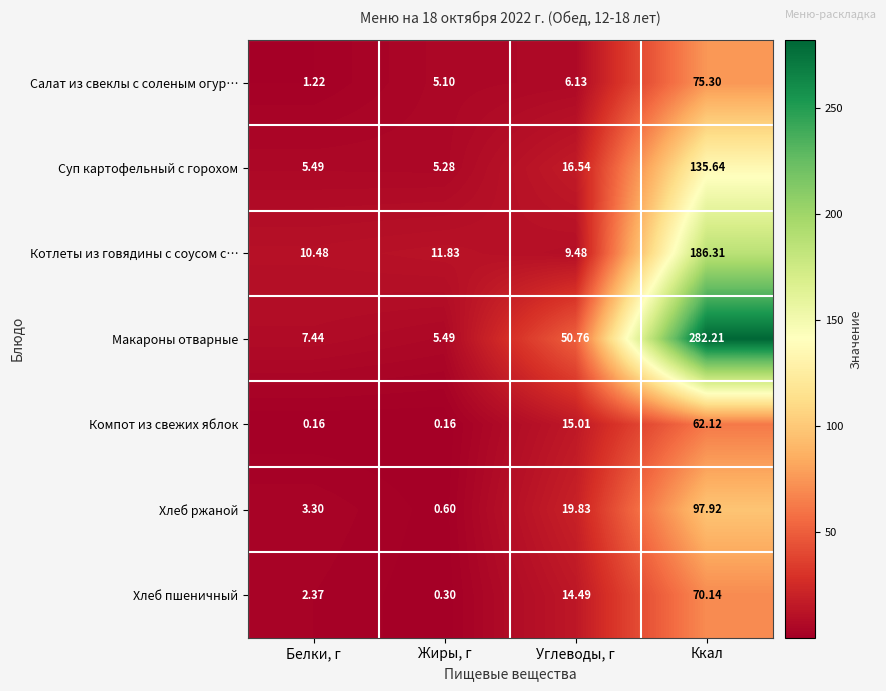

Which series has the widest spread of values?

Макароны отварные